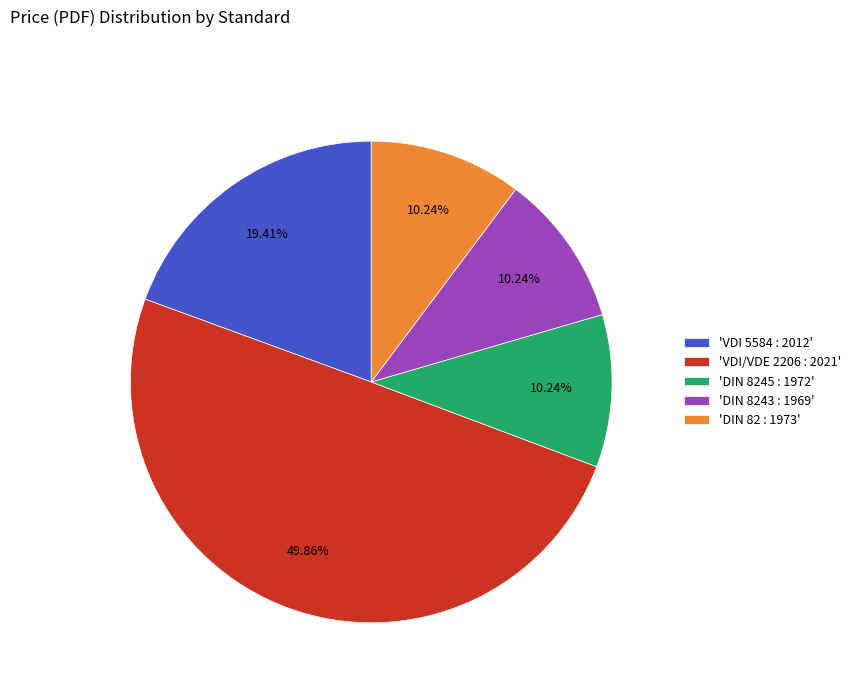

Is 'DIN 8243 : 1969' the majority of the pie?

No